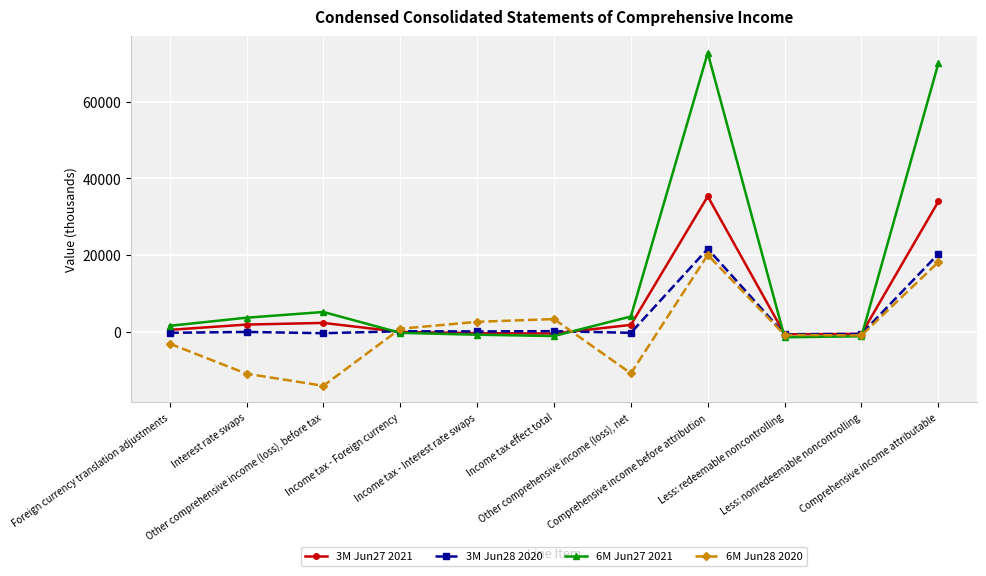

True or false: 6M Jun27 2021 and 3M Jun27 2021 intersect in this chart.

True